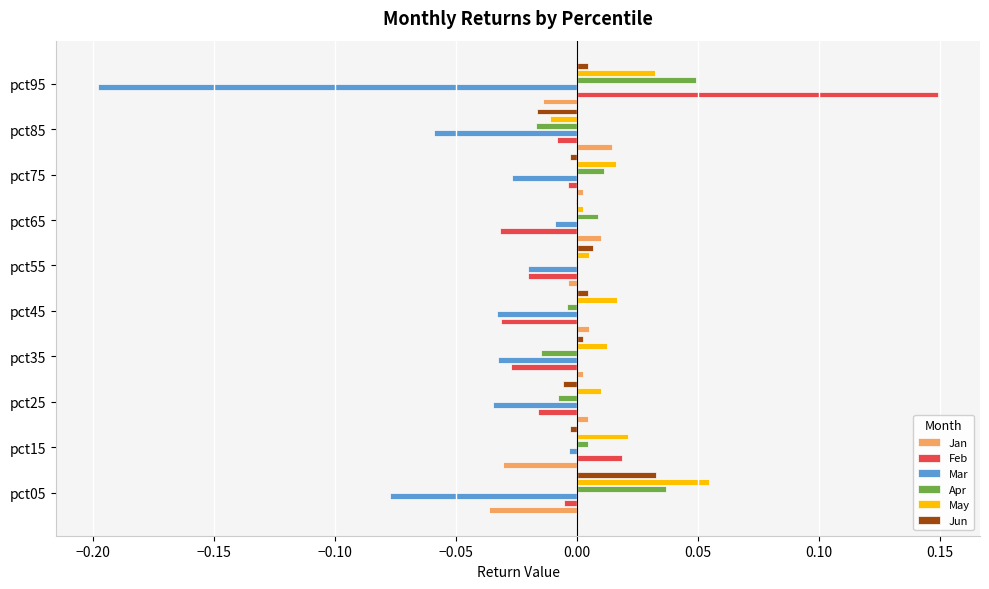

Is it true that Feb equals 0.2 at pct95?

False